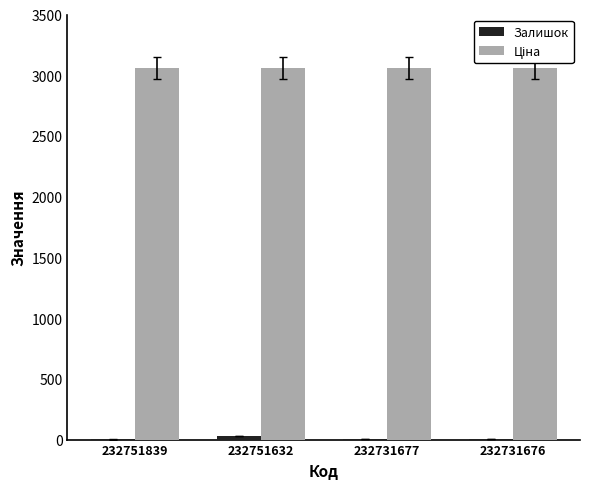

What is the greatest value displayed?

3059.7